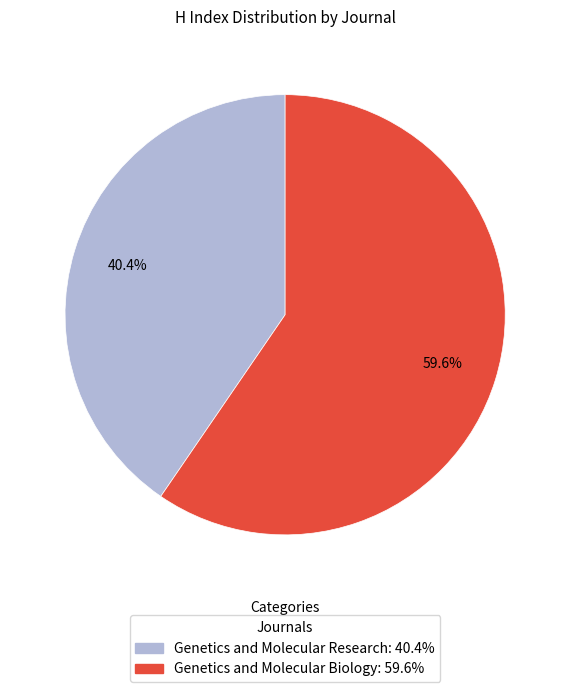

Which slice represents more than half of the pie?

Genetics and Molecular Biology